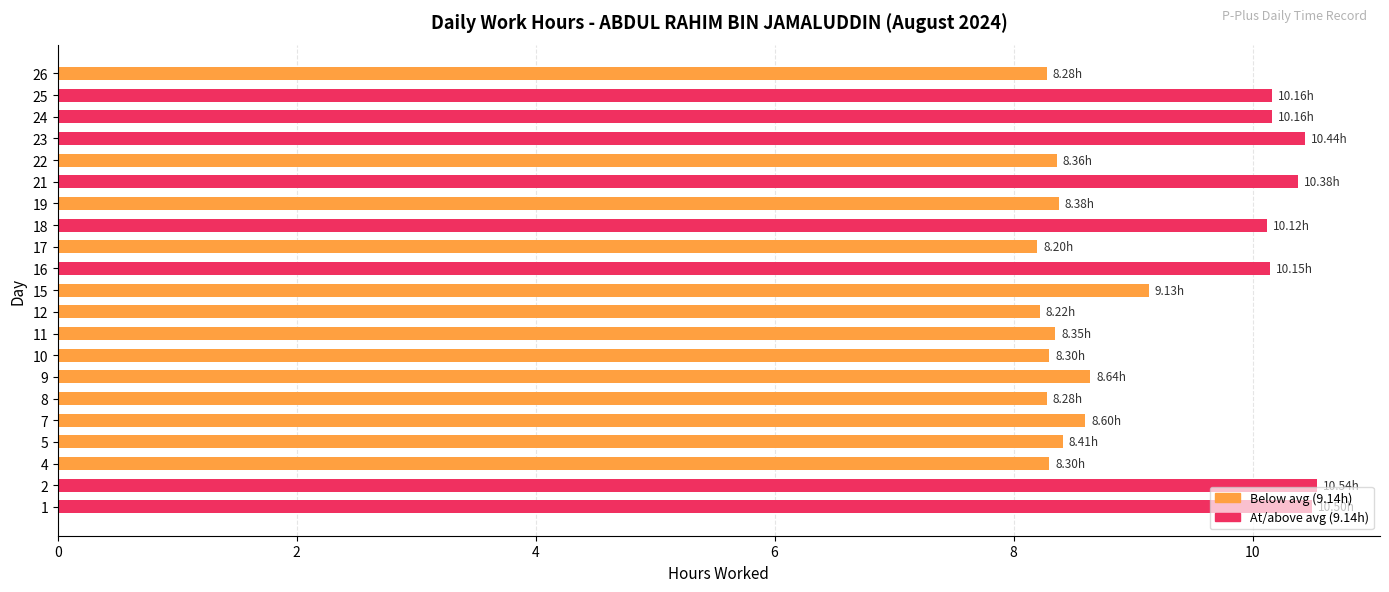

What is the difference between the values at 9 and 11?

0.3